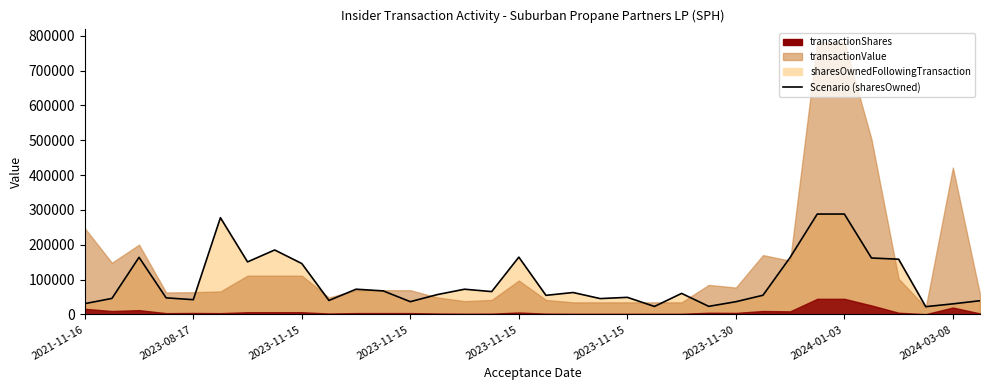

What is the label of the 34th point from the right?

2021-11-16